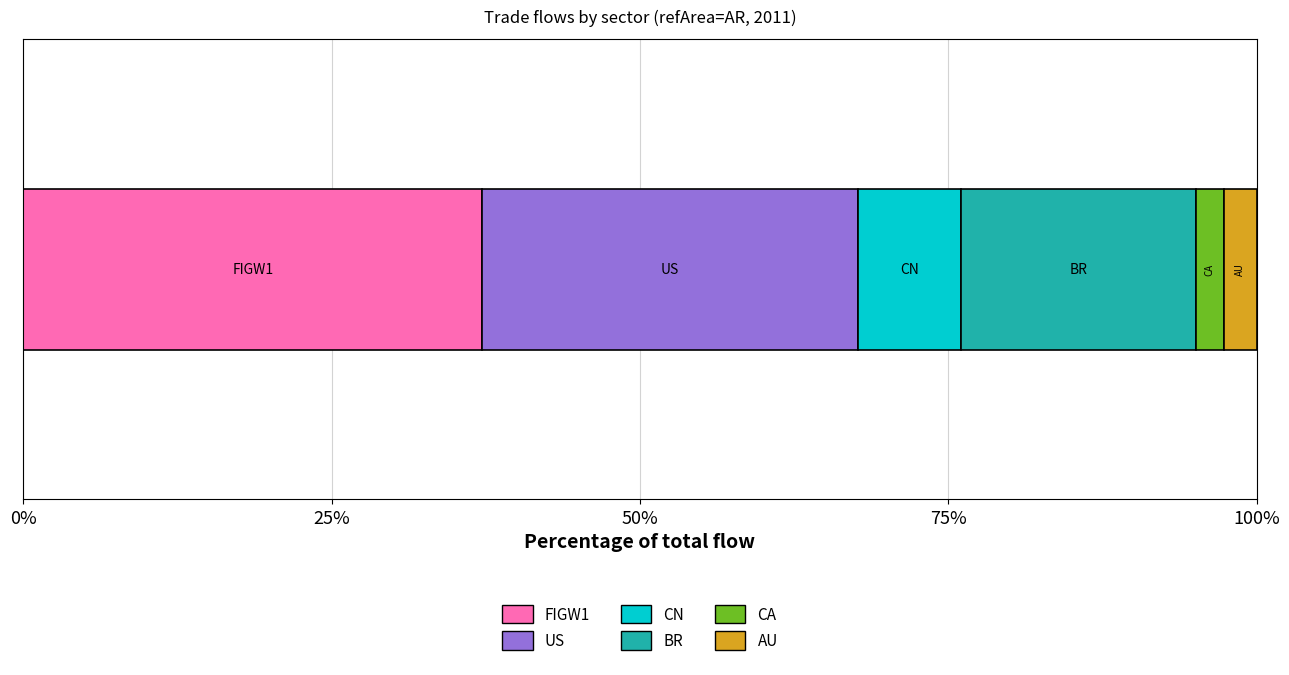

What is the maximum value for FIGW1?

37.2